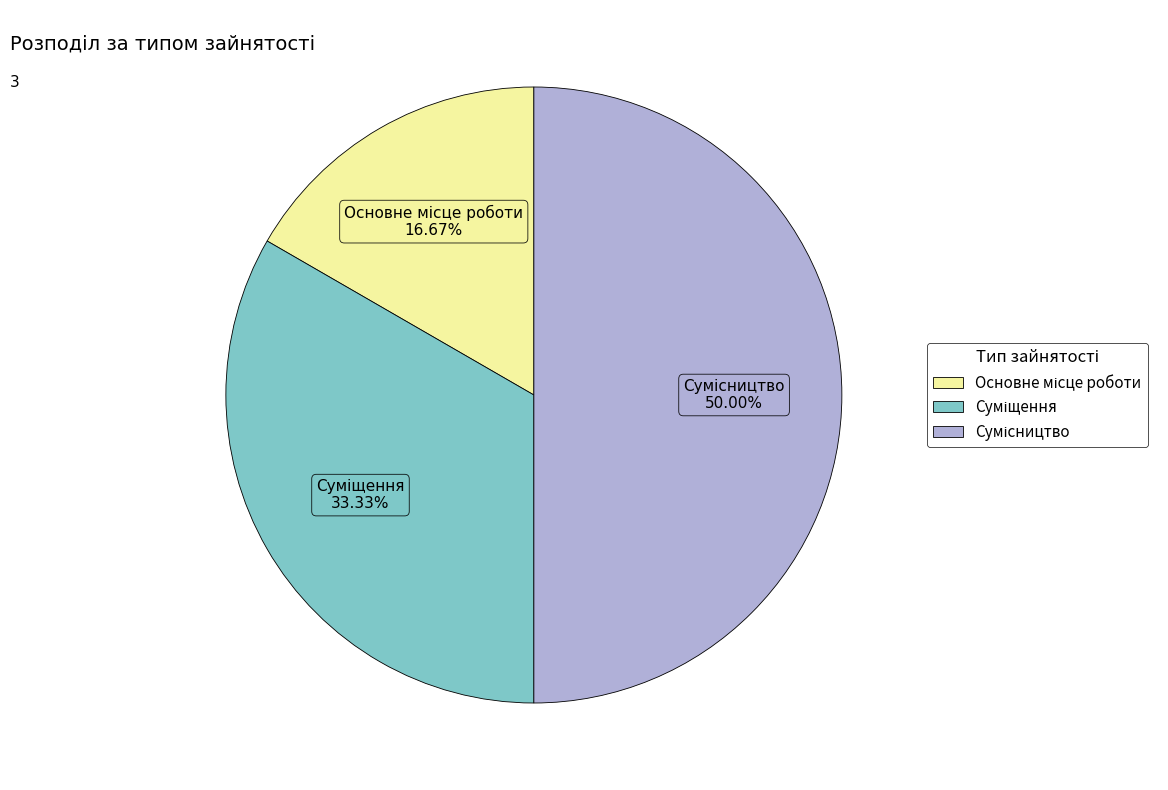

To the nearest percent, what portion does Сумісництво represent?

50%